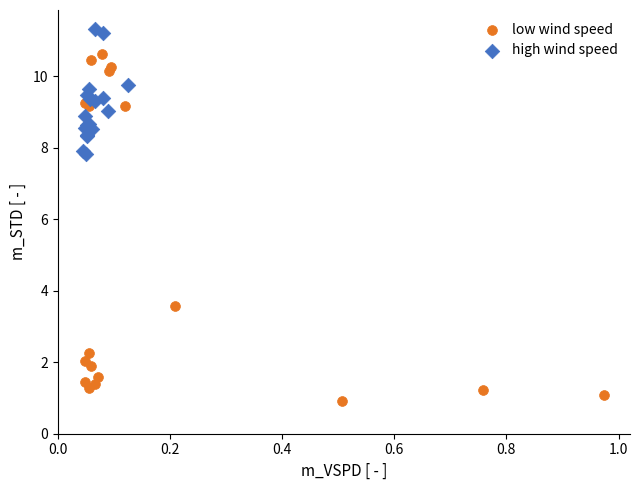

Which series contains the lowest Y value?

low wind speed